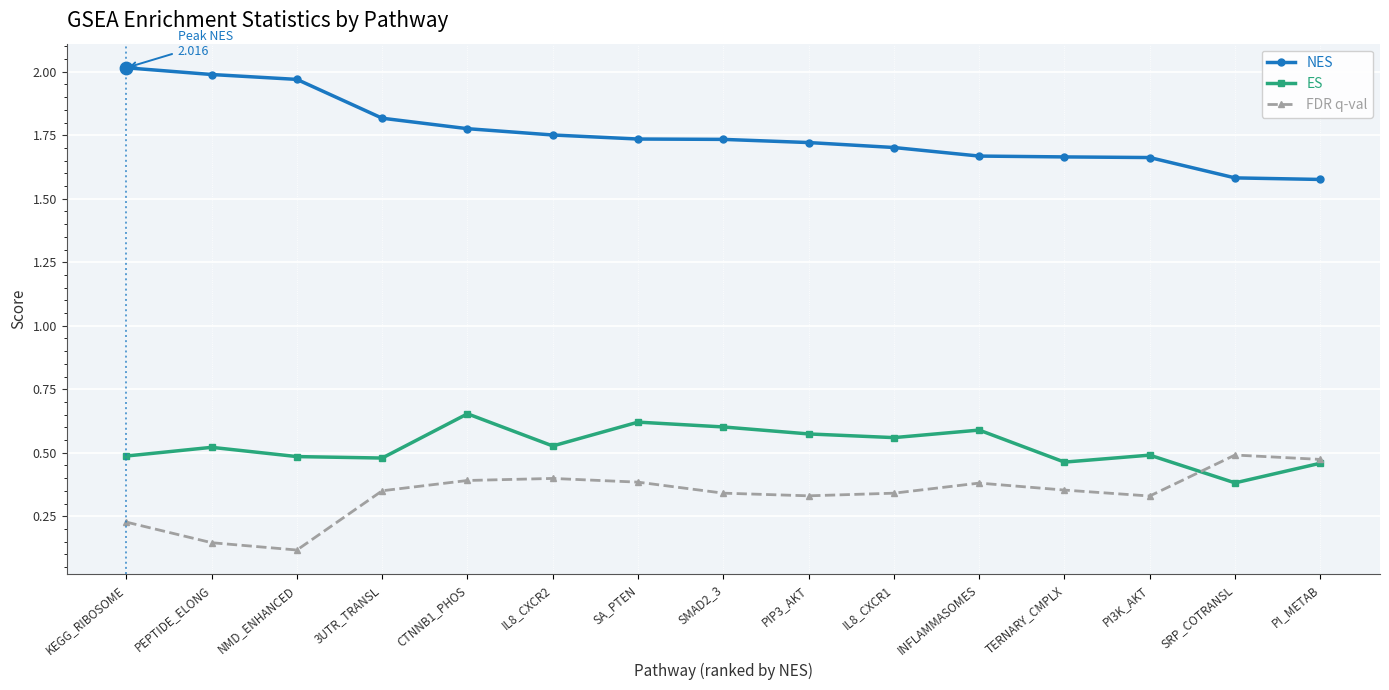

What is the spread (max minus min) of values at NMD_ENHANCED?

1.9